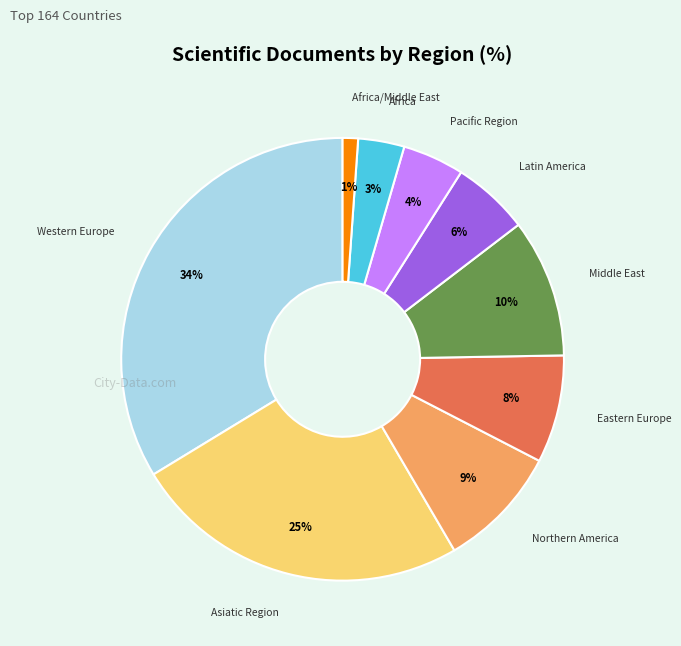

Is there any slice that represents more than half of the pie?

No